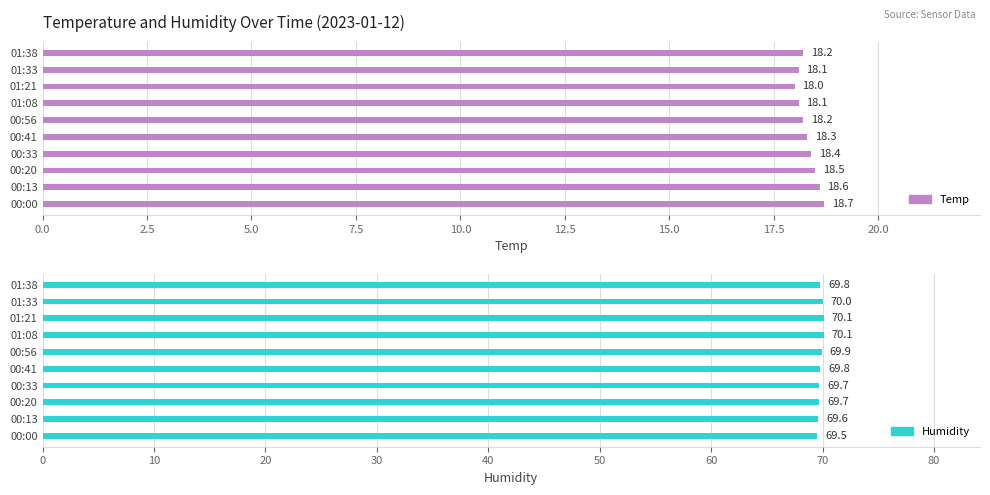

At how many categories does at least one series exceed 46?

10